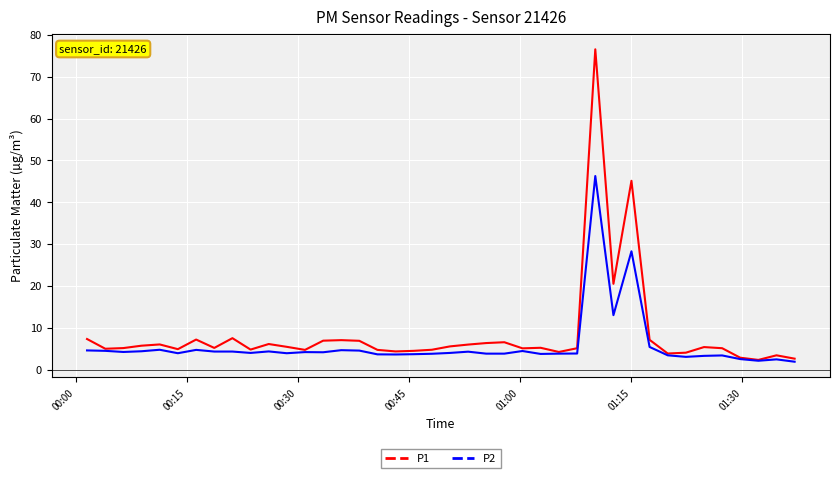

What is the difference between the second highest and minimum values in the P1 series?

42.8